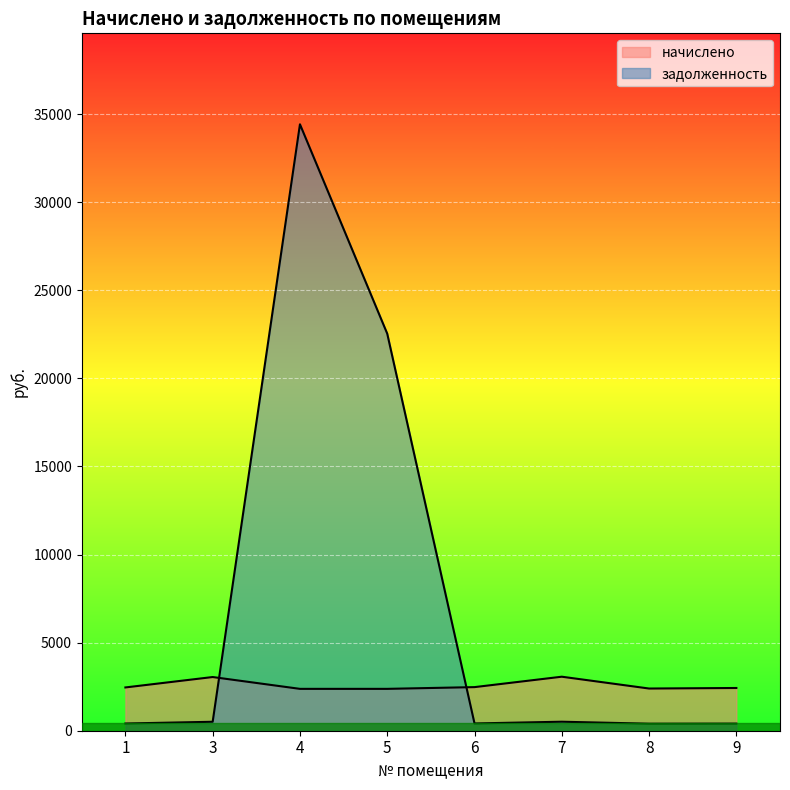

Which series has the largest total across all categories?

задолженность